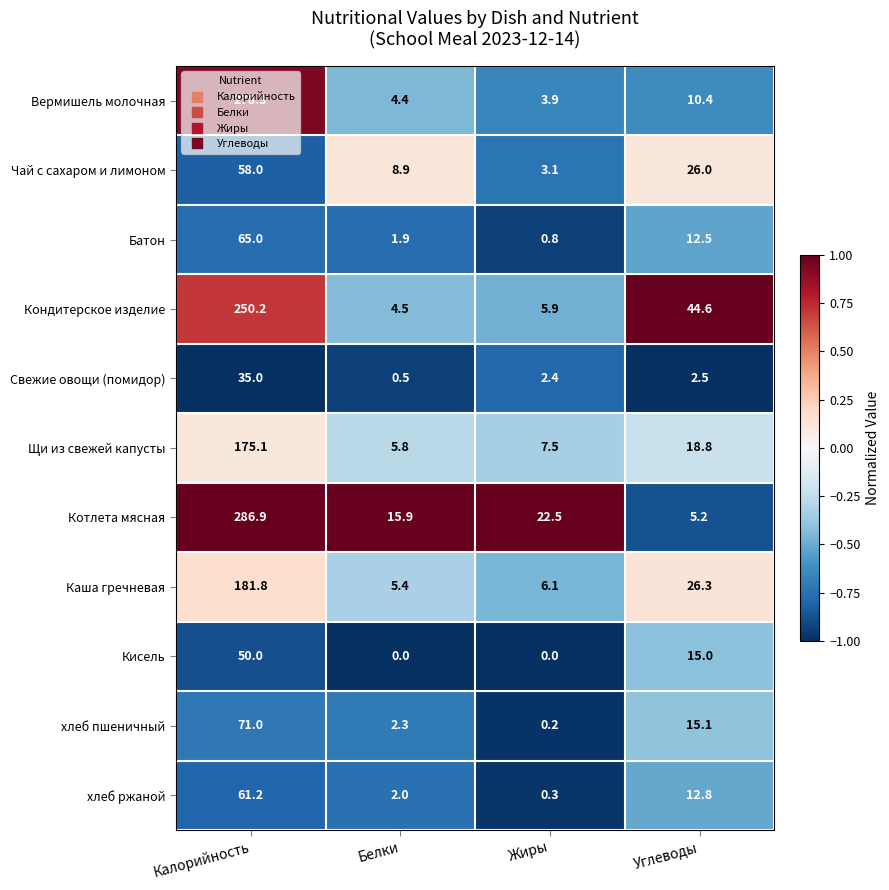

What is the spread (max minus min) of values at Белки?

15.9